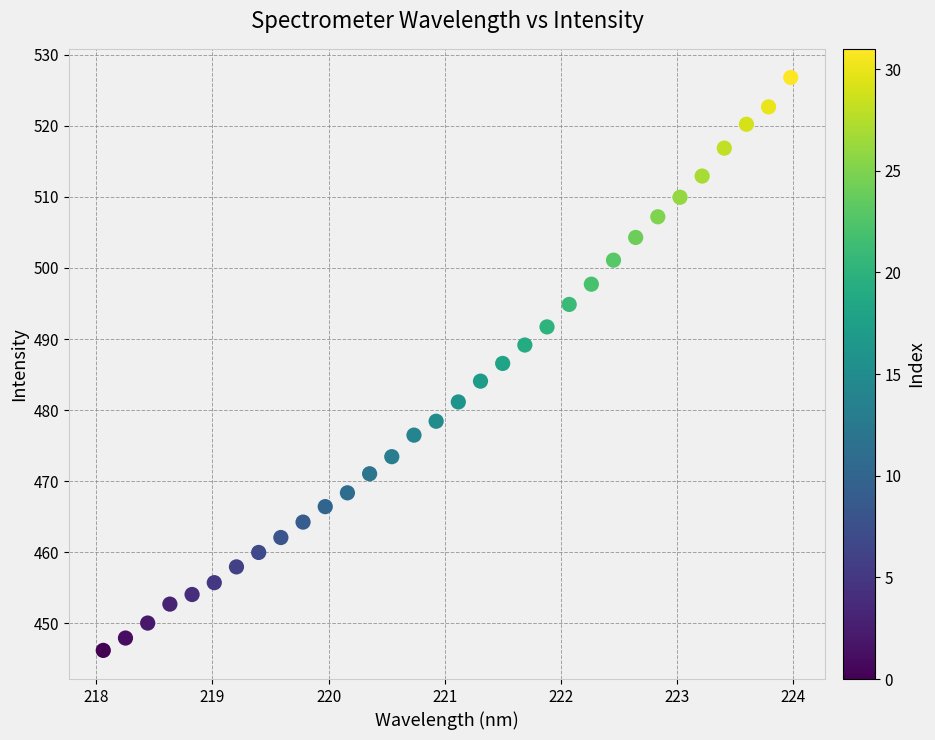

What is the range of X values (max minus min)?

5.9